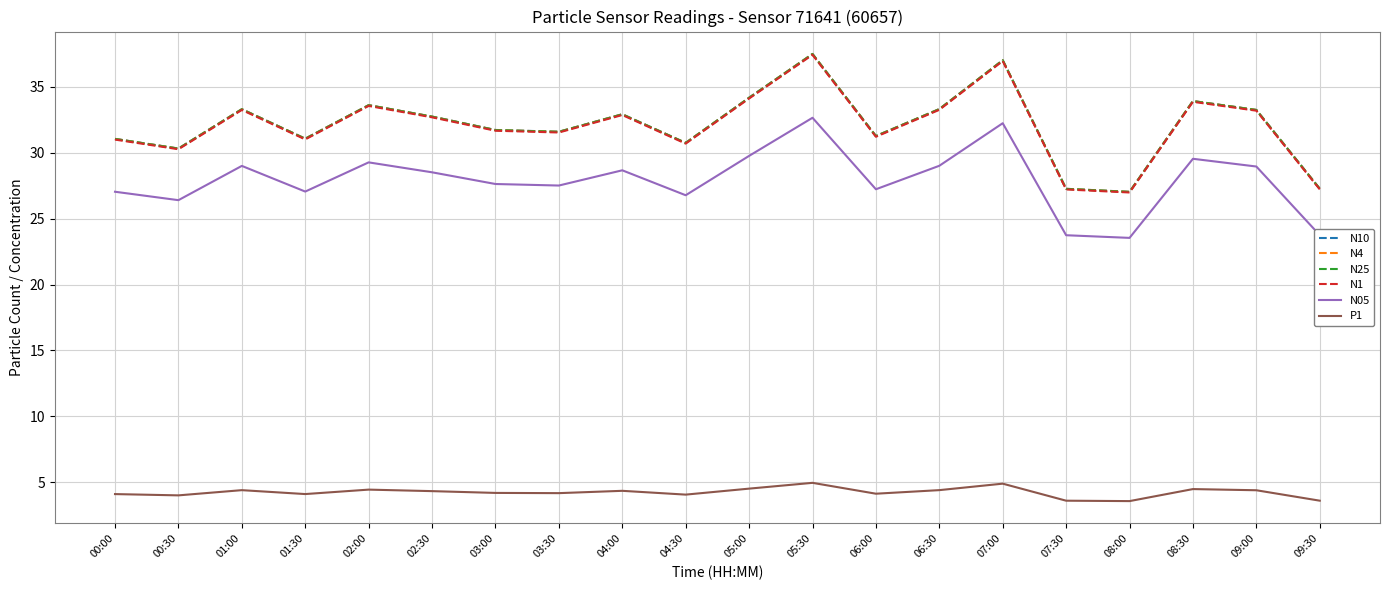

True or false: P1 and N4 cross at least once.

False